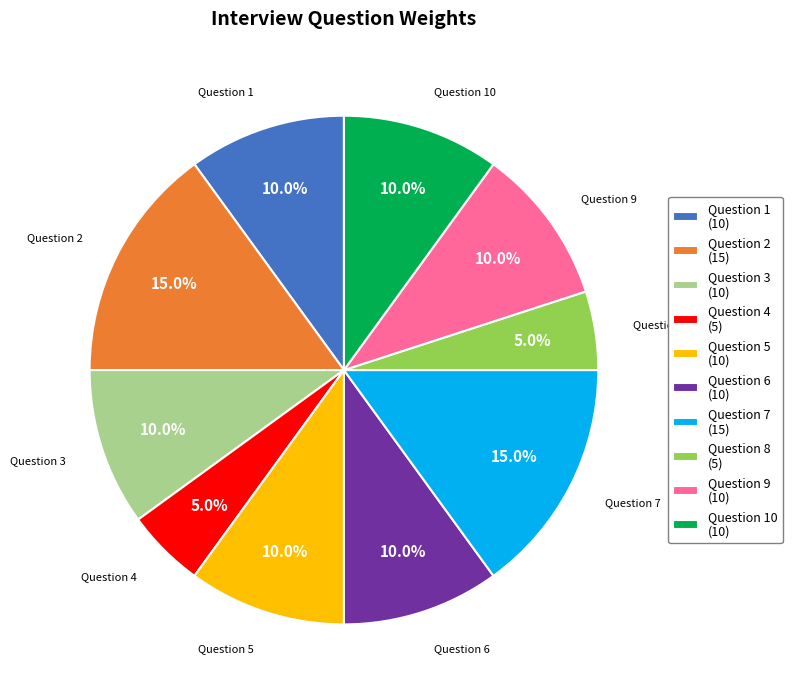

Does any single category account for the majority?

No